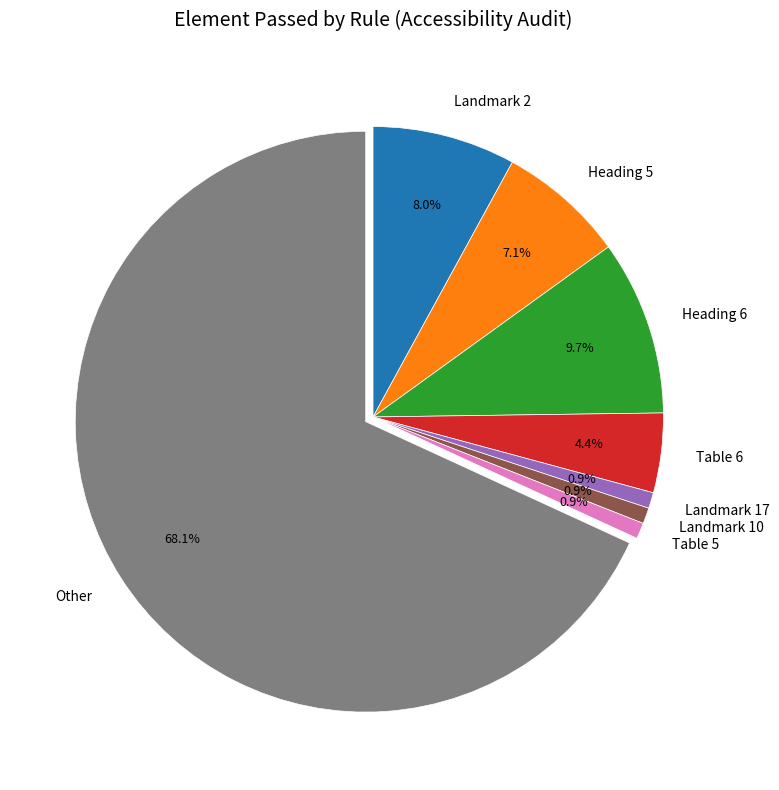

Which has a higher value, Landmark 10 or Landmark 2?

Landmark 2